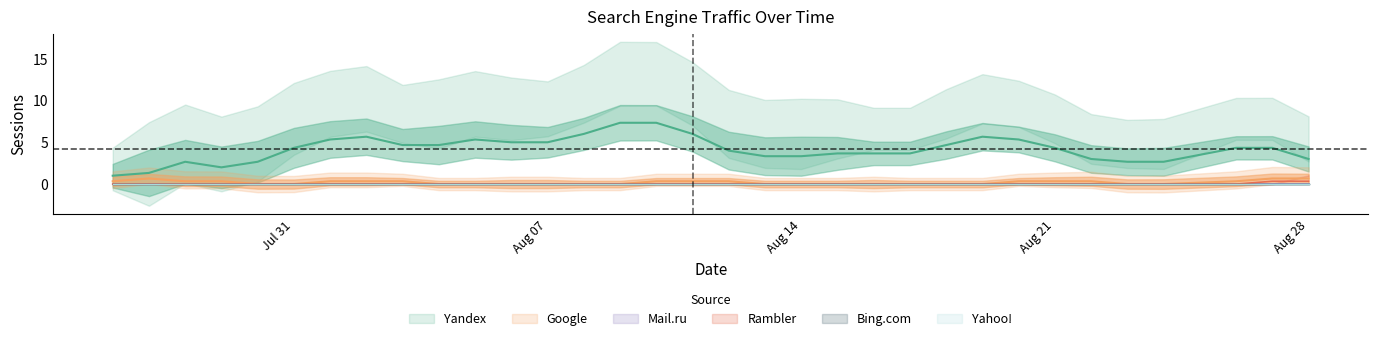

At which label does Yandex reach its minimum?

2023-07-26